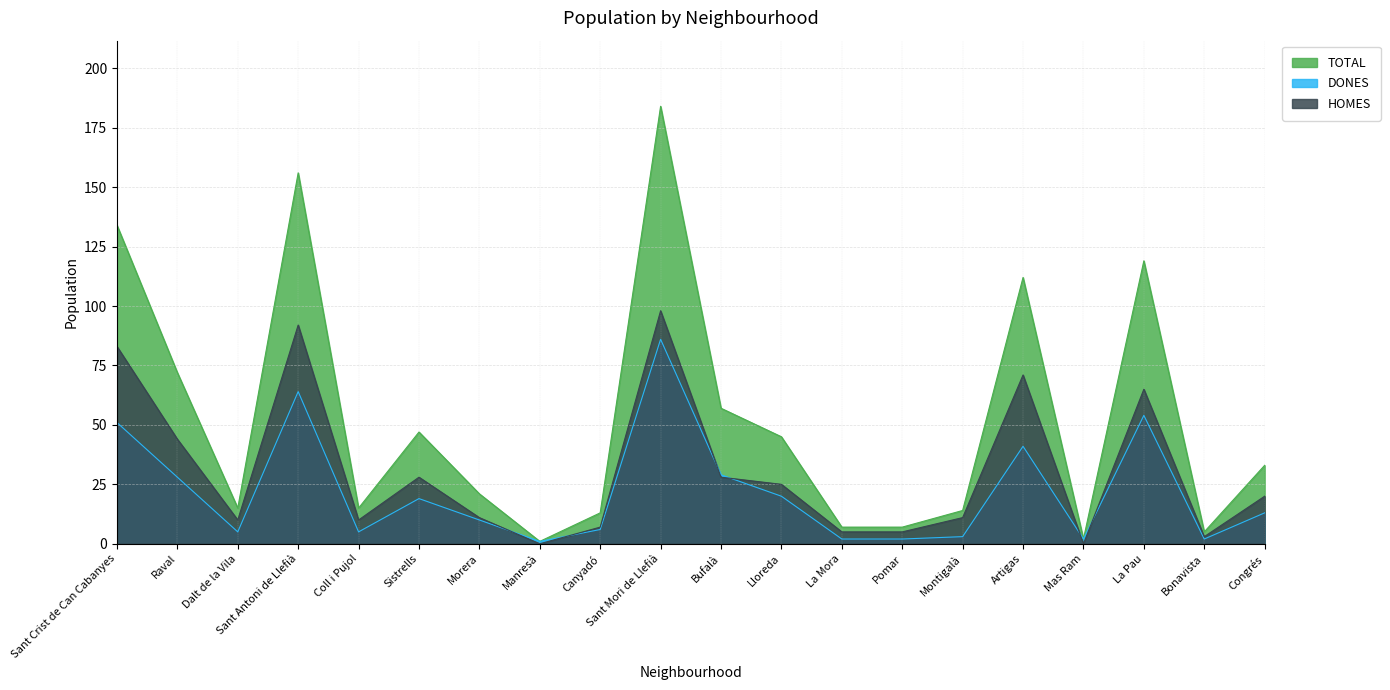

What is the value of the DONES point at the 18th from the left?

54